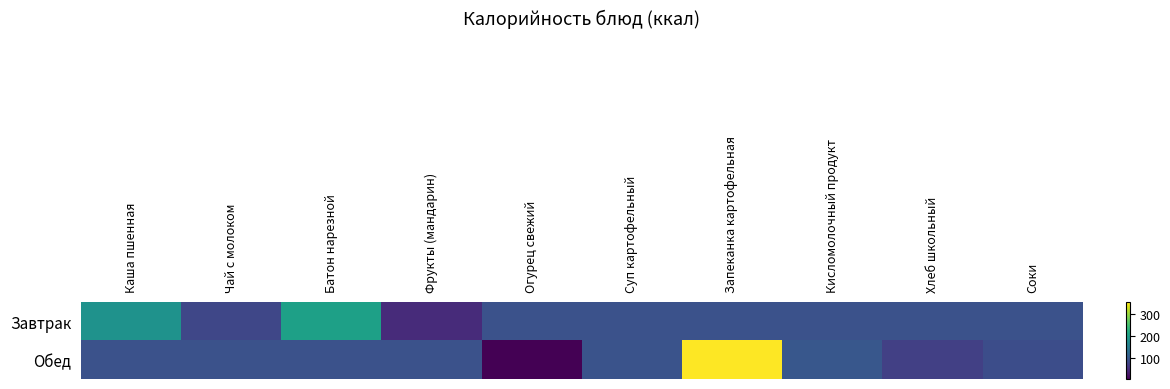

What value does the Завтрак series have at Батон нарезной?

202.4